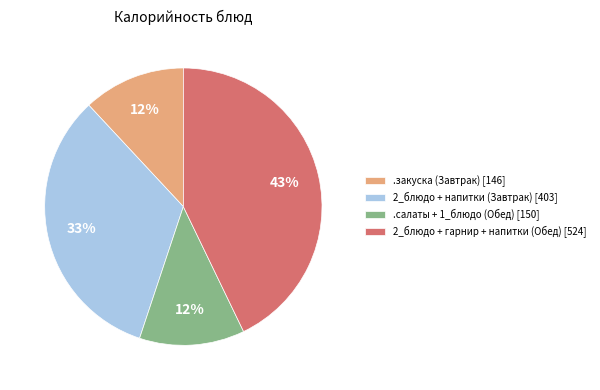

Does any single category account for the majority?

No